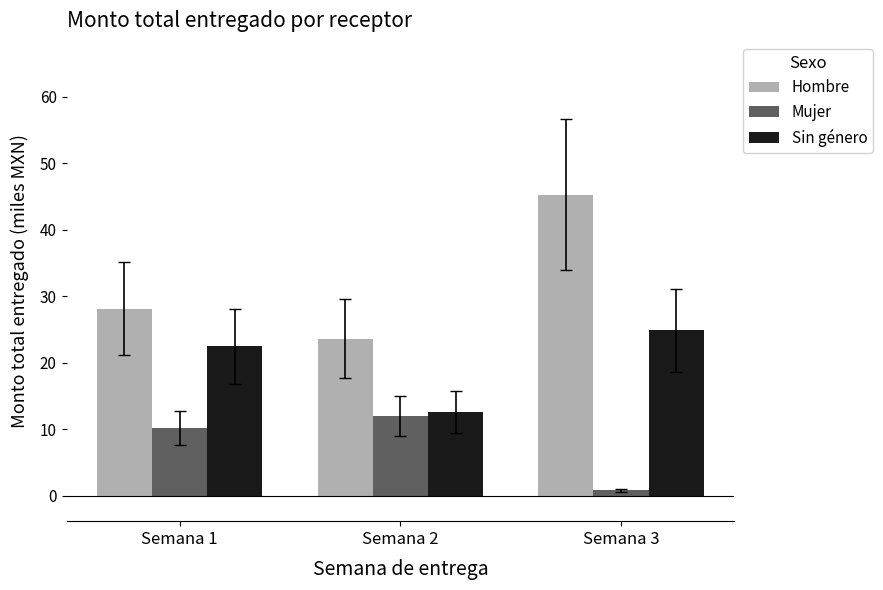

What is the greatest value displayed?

45.3